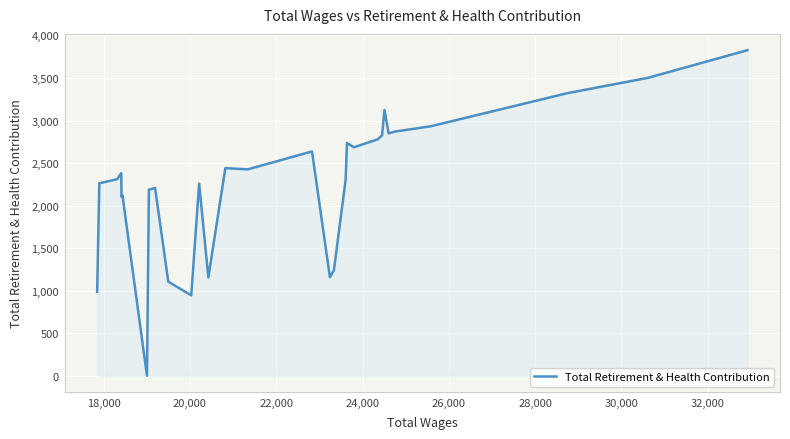

What is the difference between the maximum and minimum values?

3827